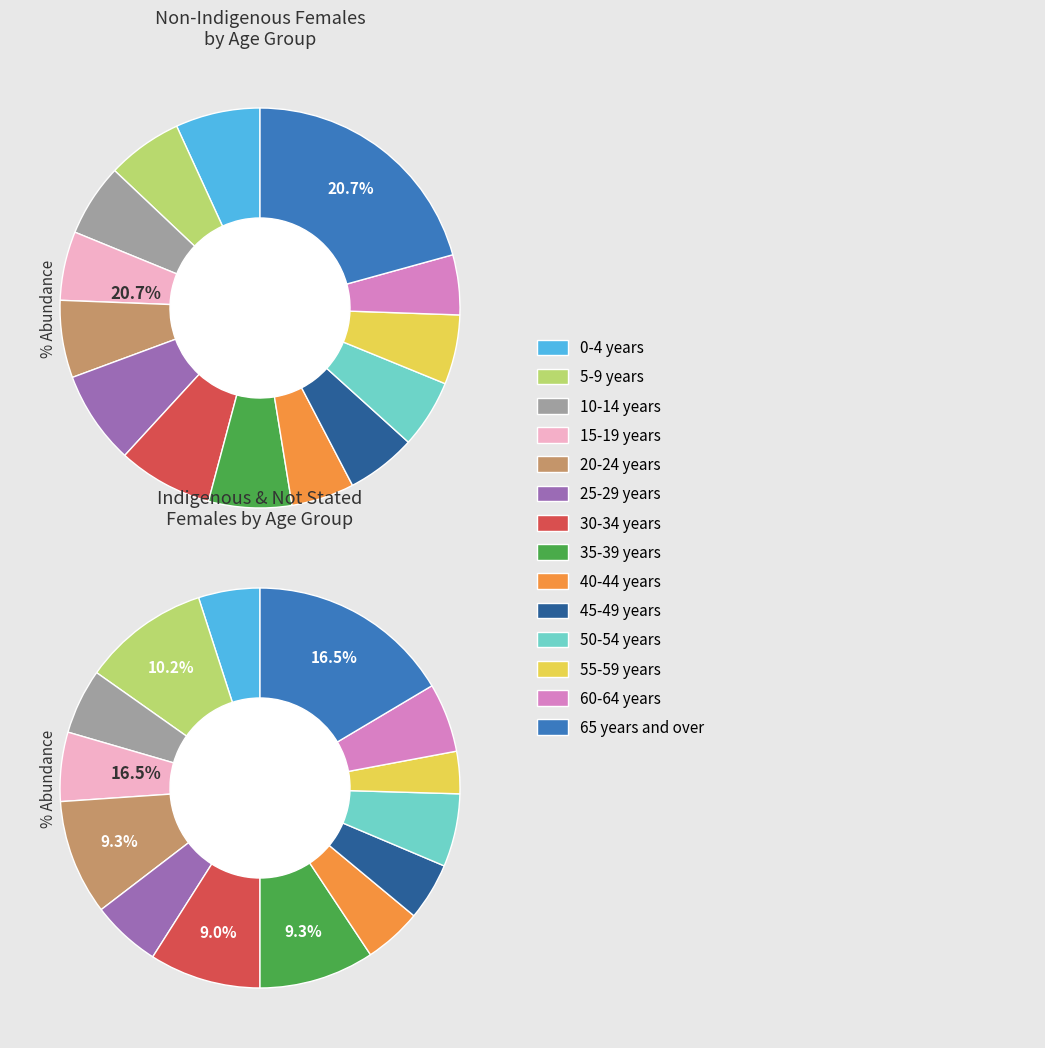

The 35-39 years slice represents 14% of the pie. True or false?

False